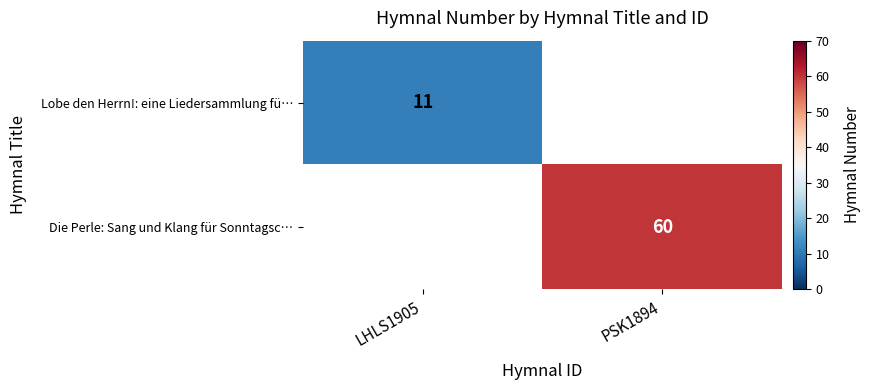

The value of Lobe den Herrn!: eine Liedersammlung fü… at LHLS1905 is 15. True or false?

False